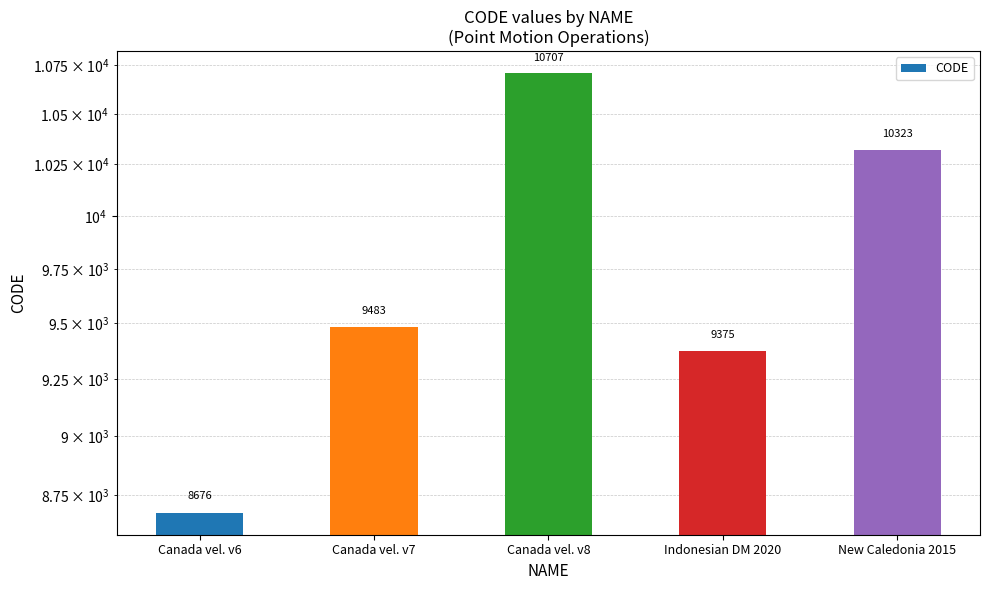

List the labels in order of value, smallest first.

Canada vel. v6, Indonesian DM 2020, Canada vel. v7, New Caledonia 2015, Canada vel. v8